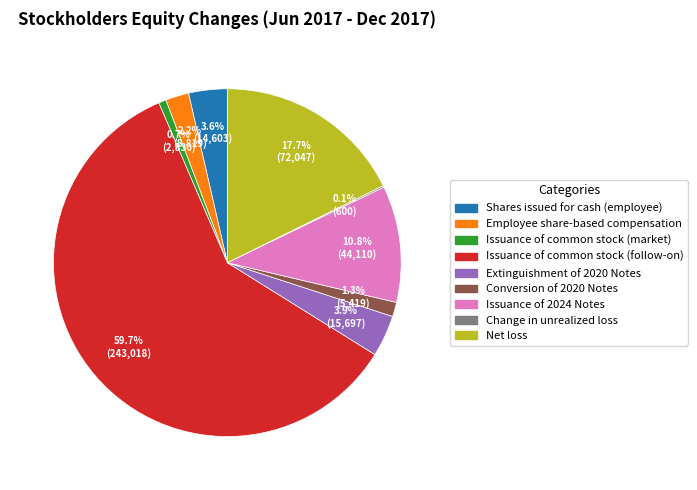

What percentage is NOT represented by Issuance of 2024 Notes?

89.2%